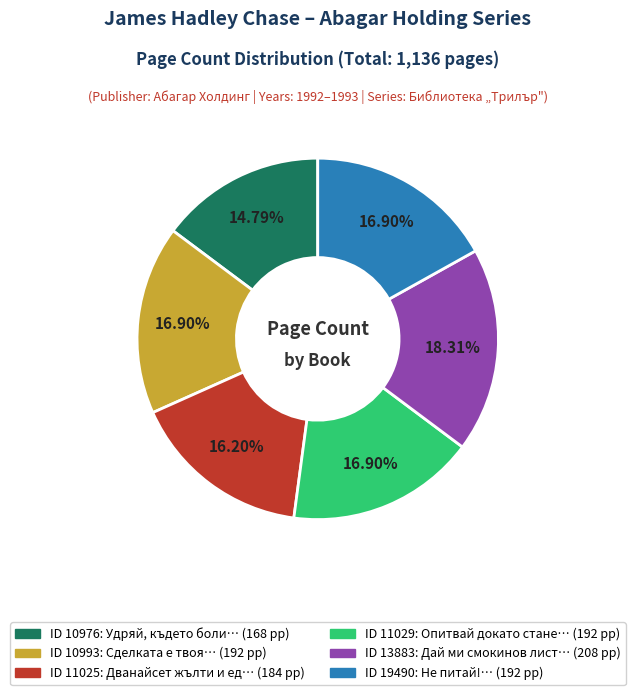

Is there a majority slice in this chart?

No